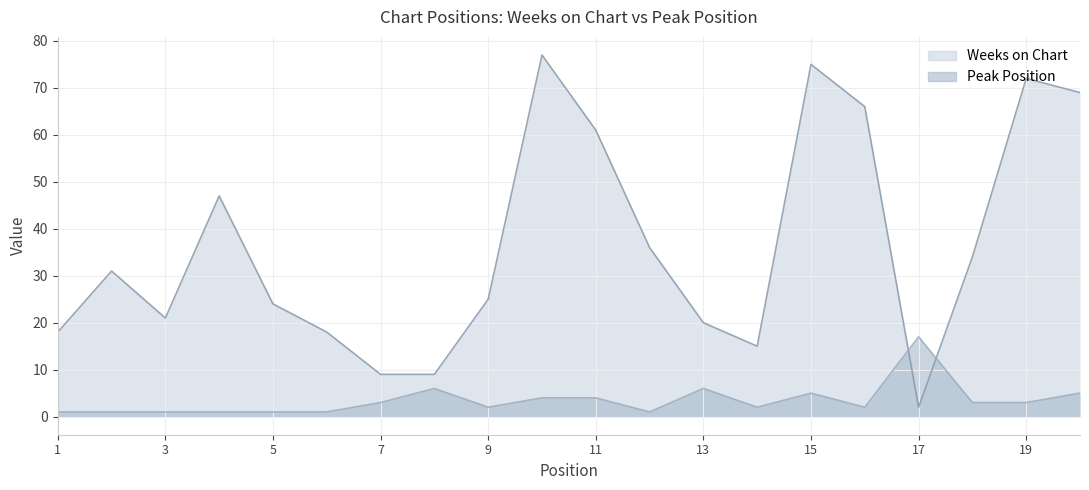

True or false: Weeks on Chart has a value of 70 at 4.

False